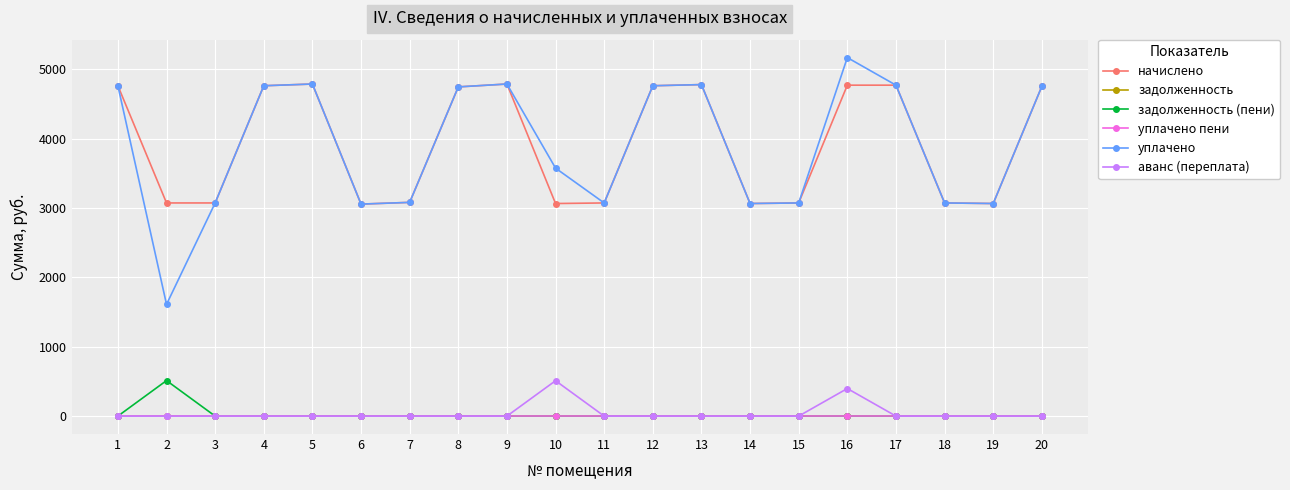

True or false: начислено and аванс (переплата) intersect in this chart.

False